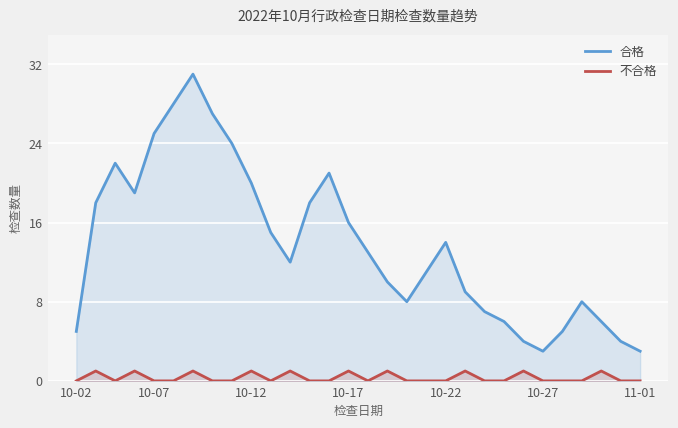

Which series has the widest spread of values?

合格